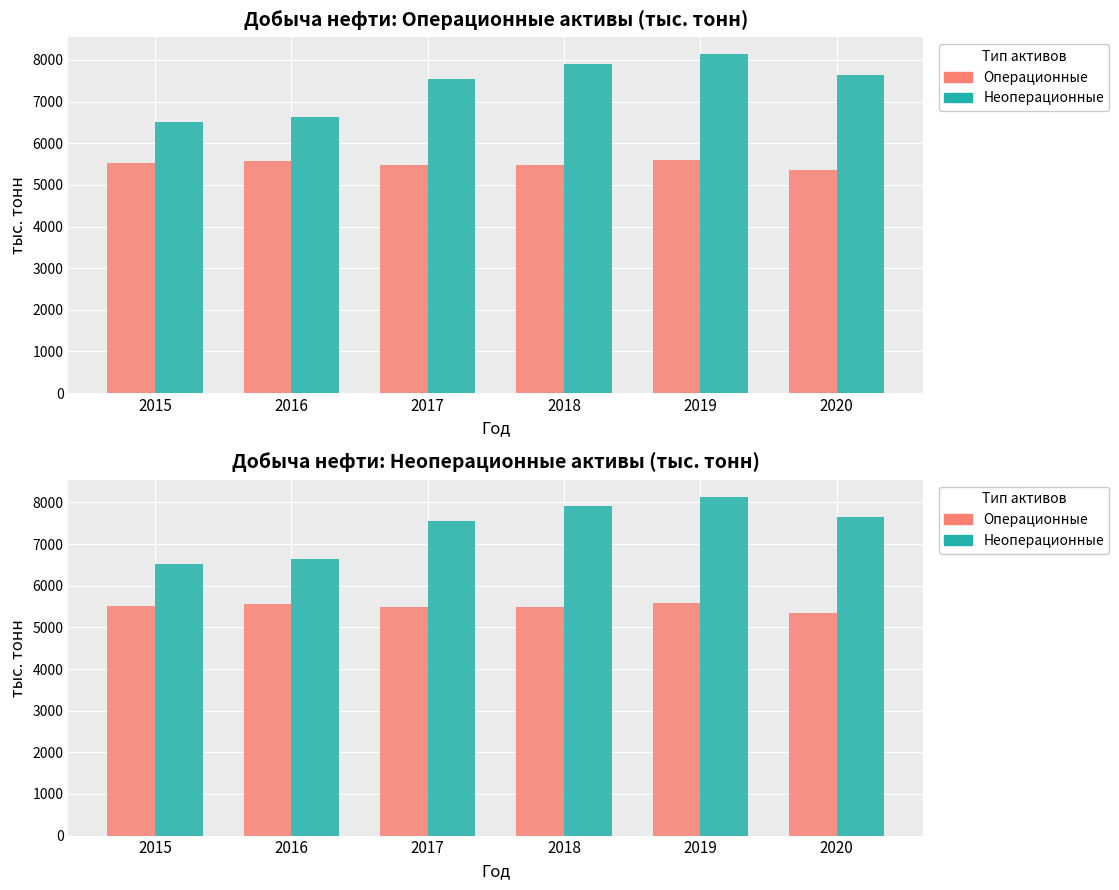

Does the chart contain stacked bars?

No